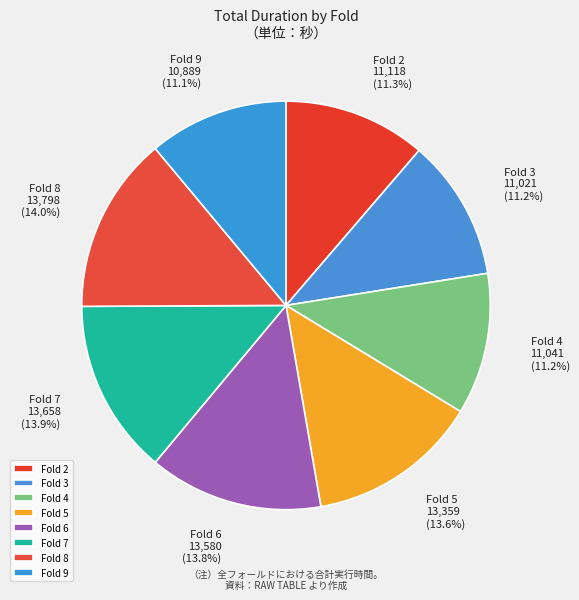

To the nearest percent, what is the difference between the largest and smallest slice percentages?

3%